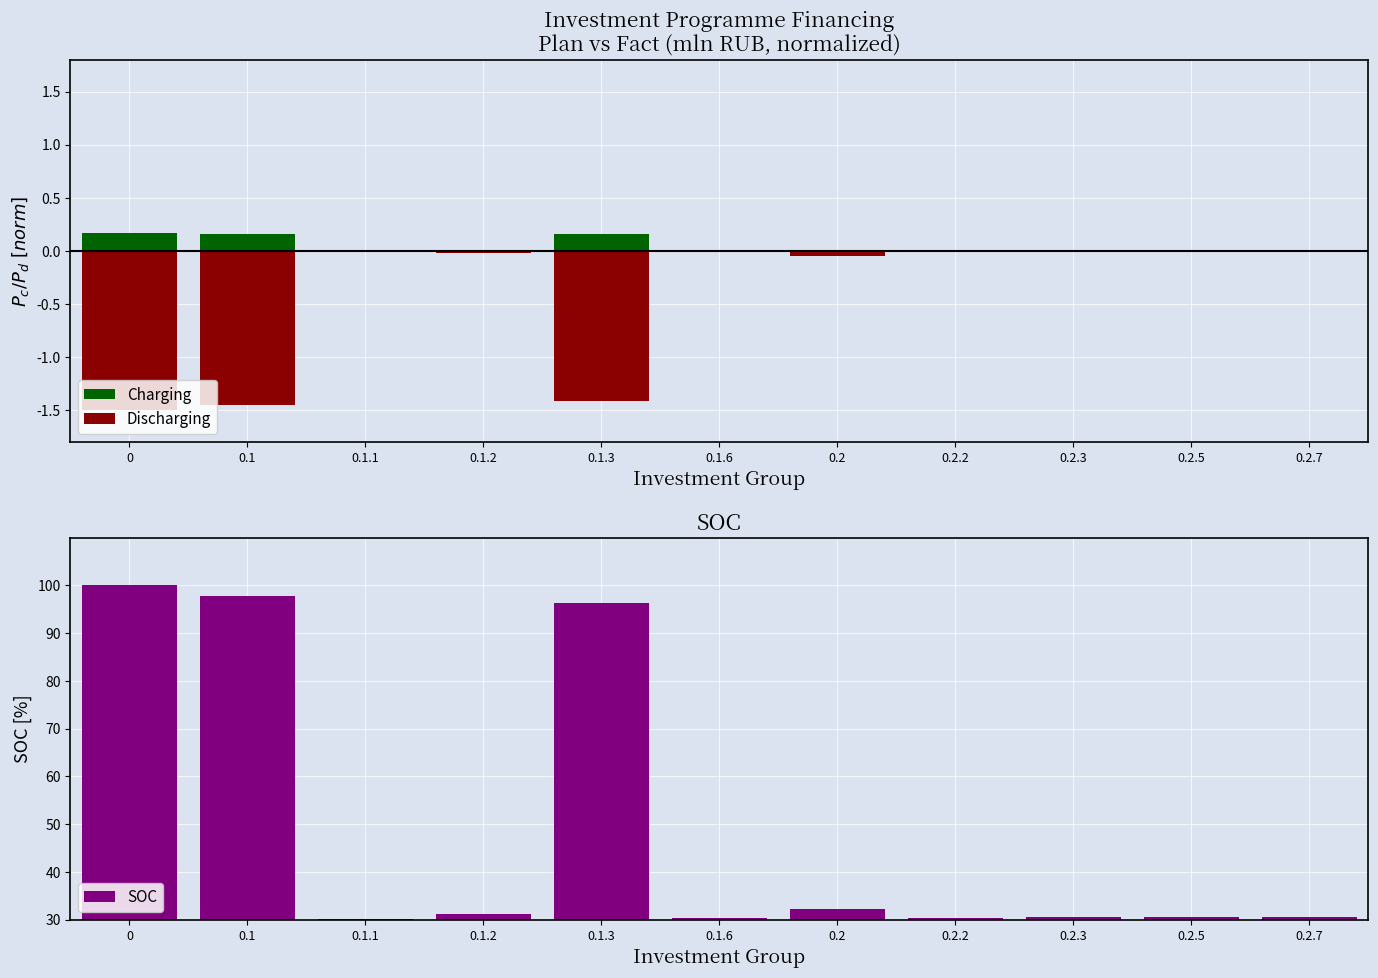

What is the sum of the Discharging values at 0 and 0.2.3?

-1.5